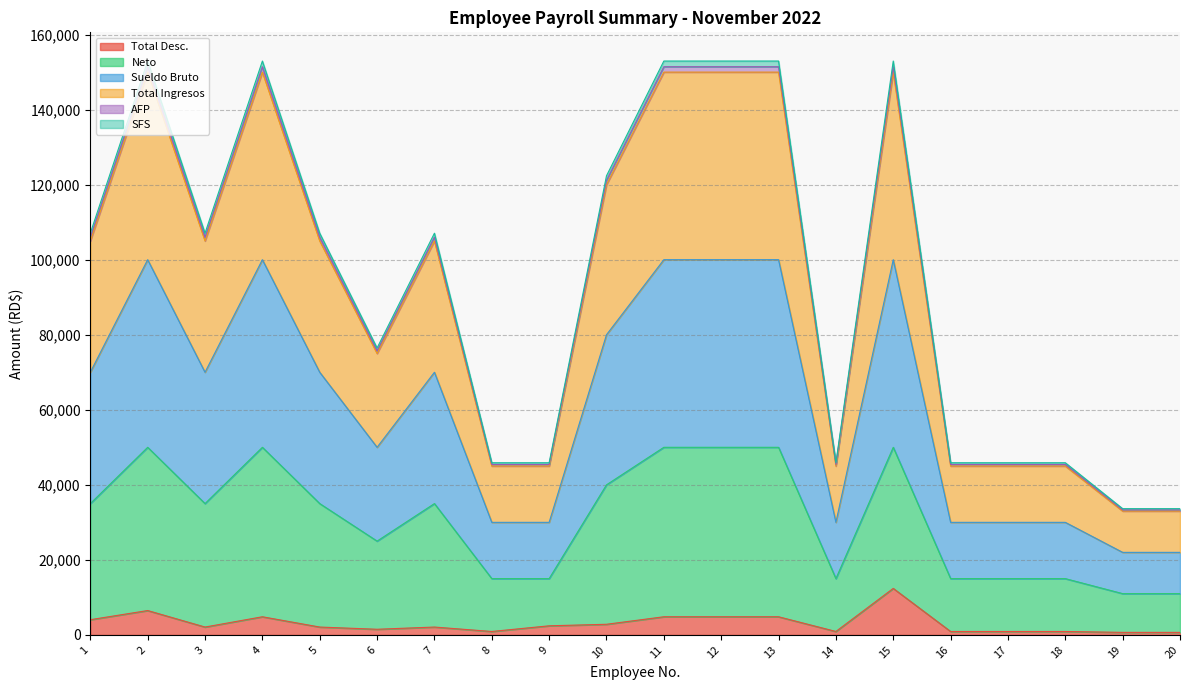

At how many categories does at least one series exceed 136848?

6